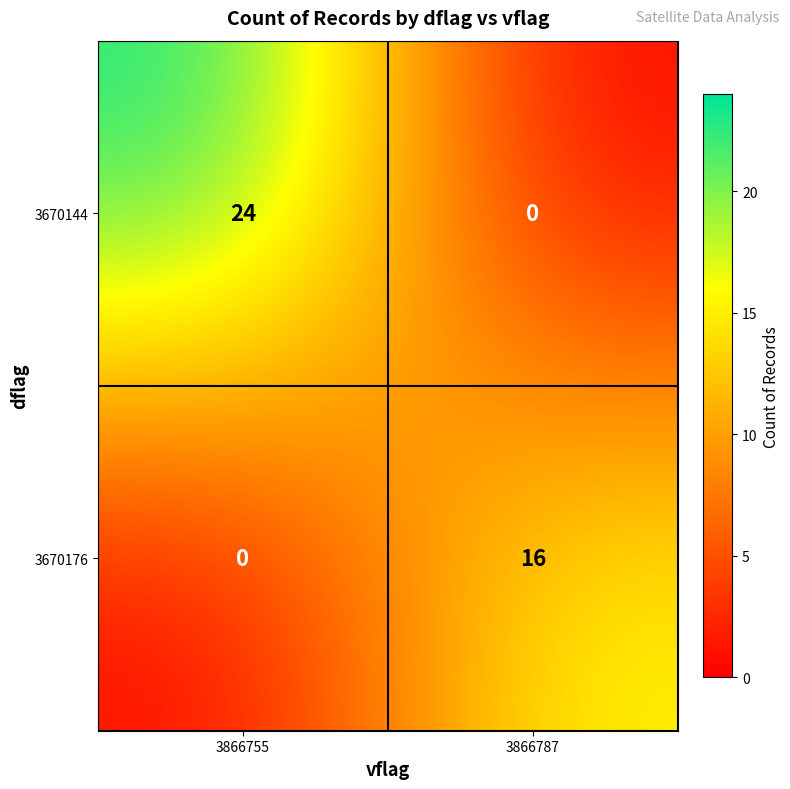

Rank the series at 3866755 from lowest to highest value.

3670176, 3670144